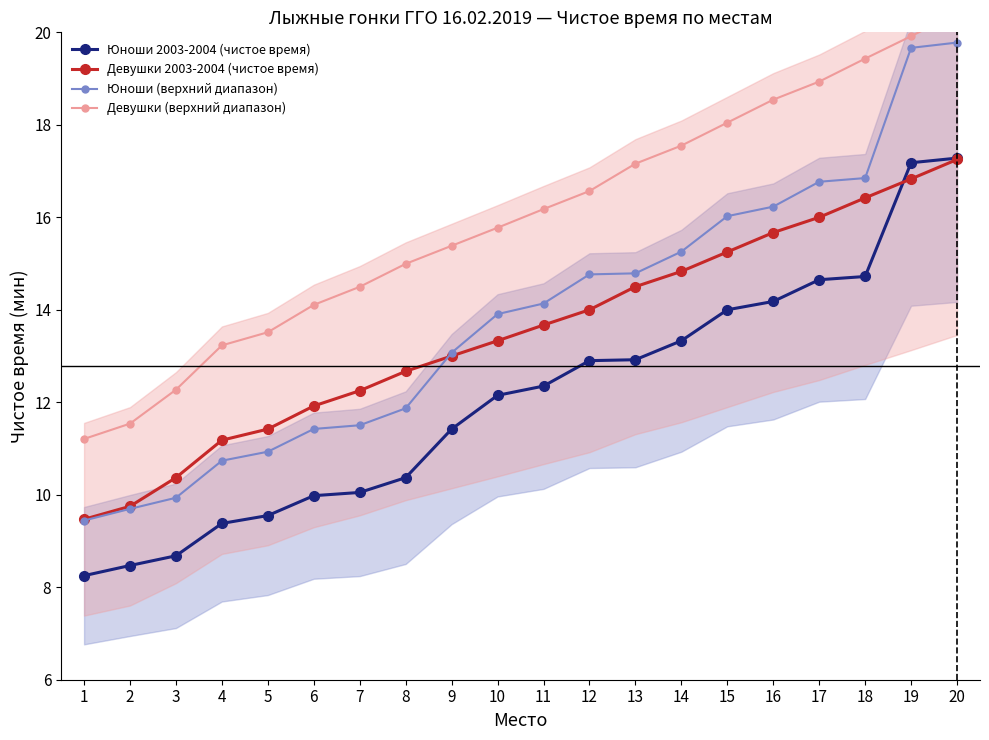

Does the chart display data point markers on the line(s)?

Yes